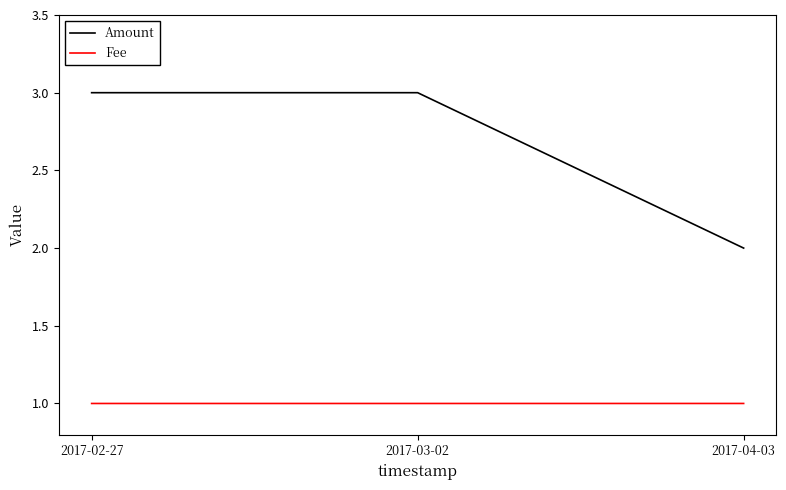

What are all the series names shown in the legend?

Amount, Fee